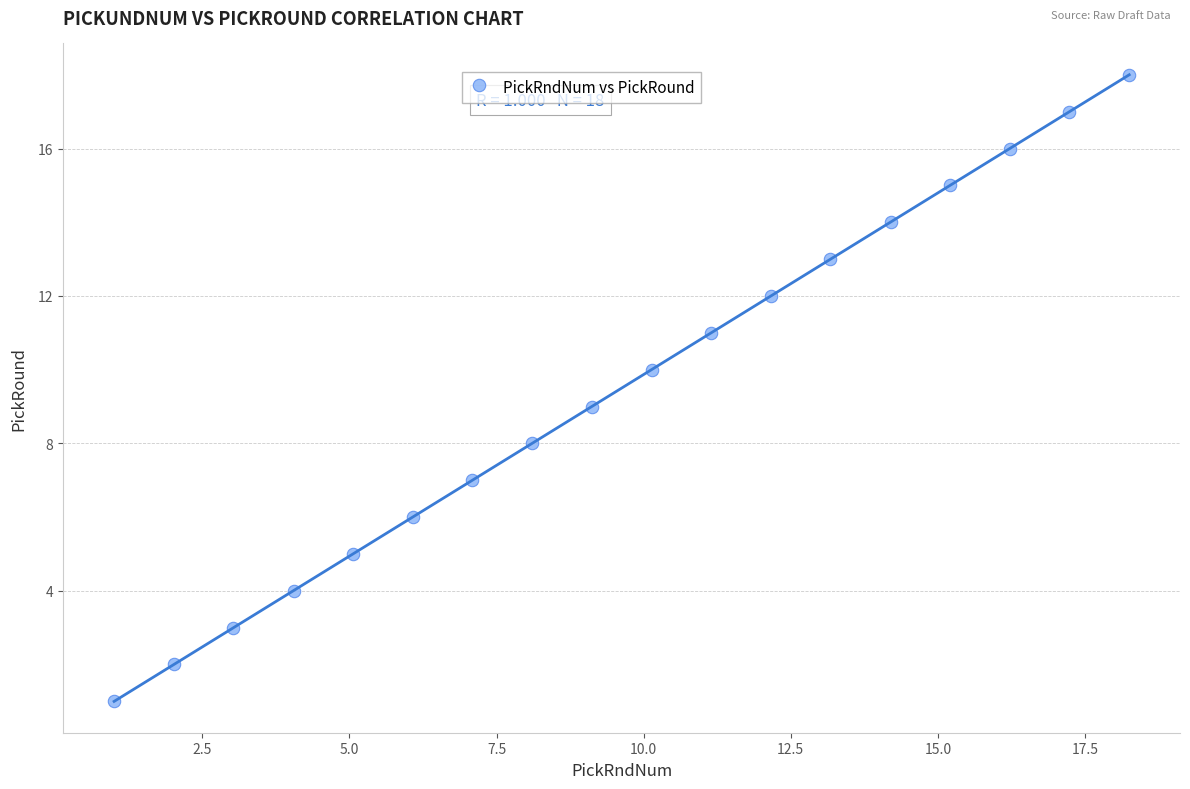

What is the range of Y values (max minus min)?

17